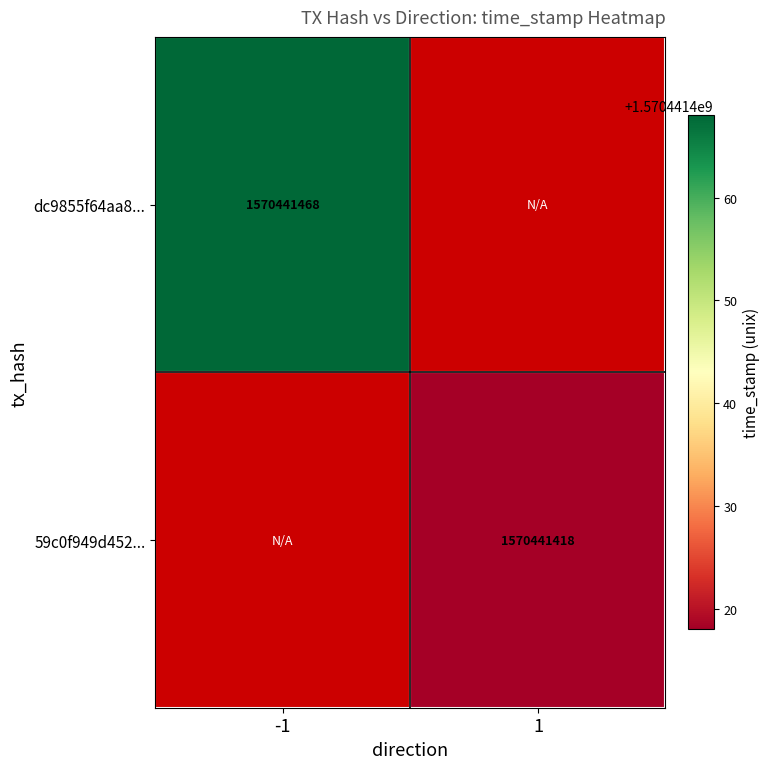

The value of 59c0f949d452cf51eea60f5a745cb327de4af21 at direction_1 is 407104493. True or false?

False